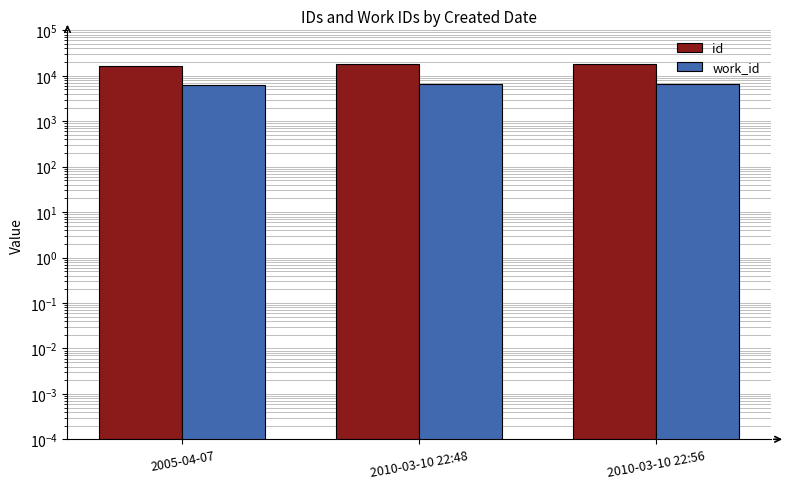

What is the difference between the maximum and minimum values in the work_id series?

349